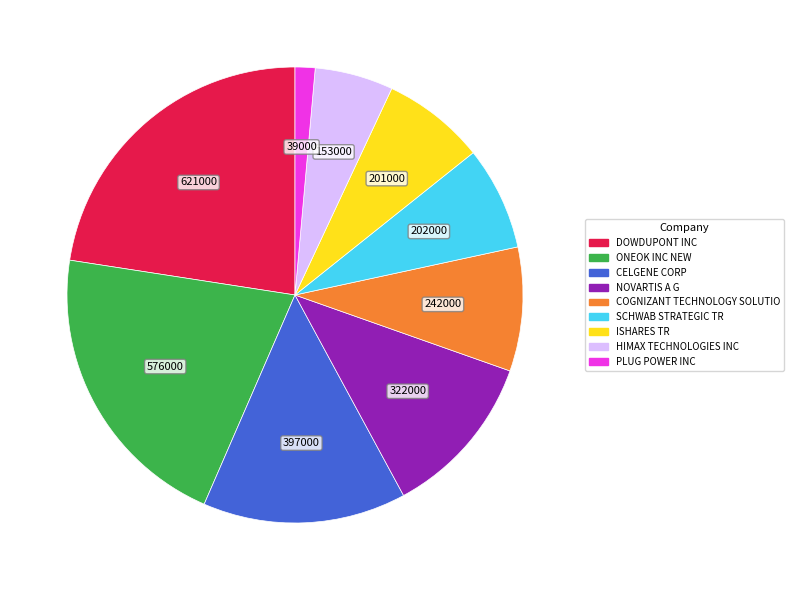

True or false: ISHARES TR accounts for 14% of the total.

False